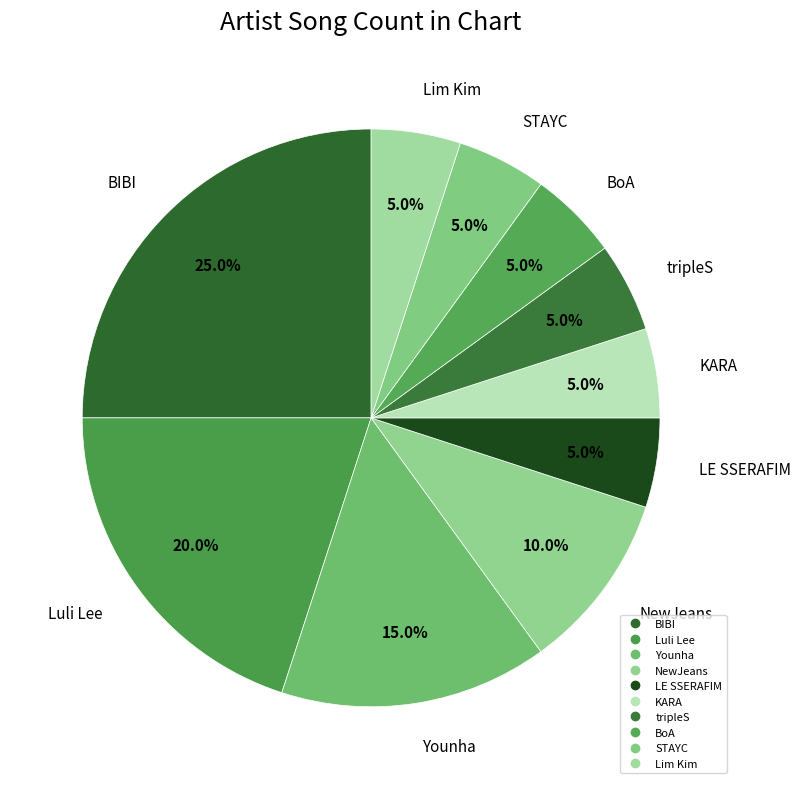

How many slices are in this pie chart?

10